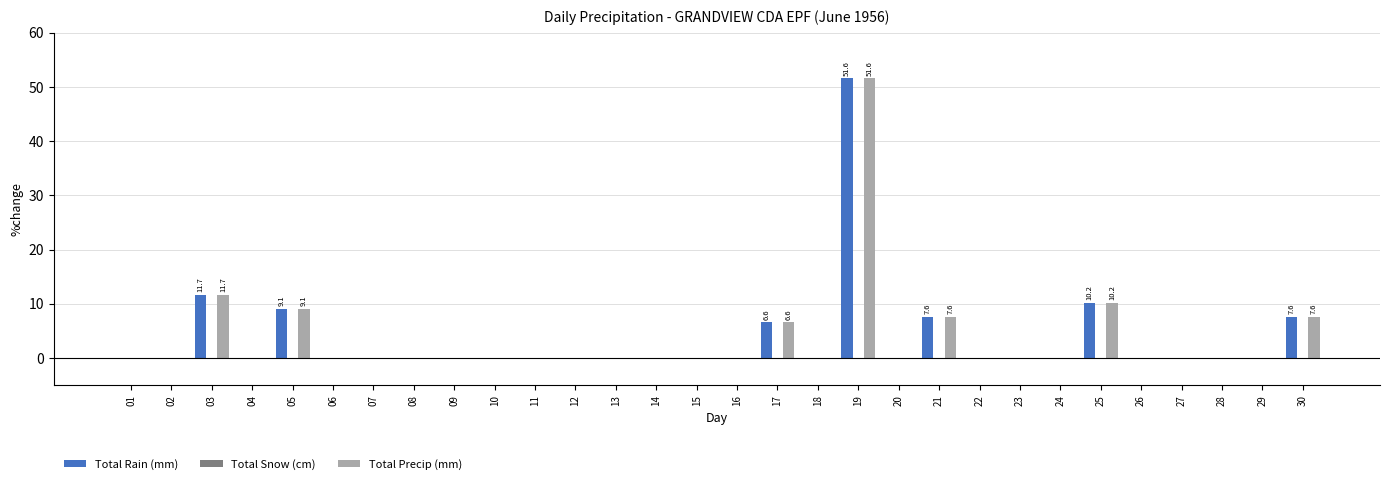

What is the maximum value for Total Rain (mm)?

51.6